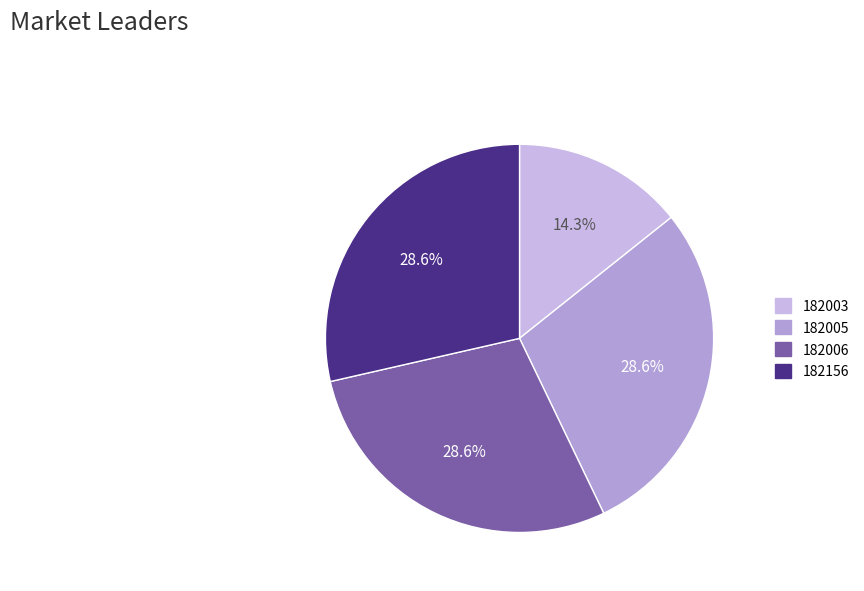

What is the smallest slice in the pie chart?

182003